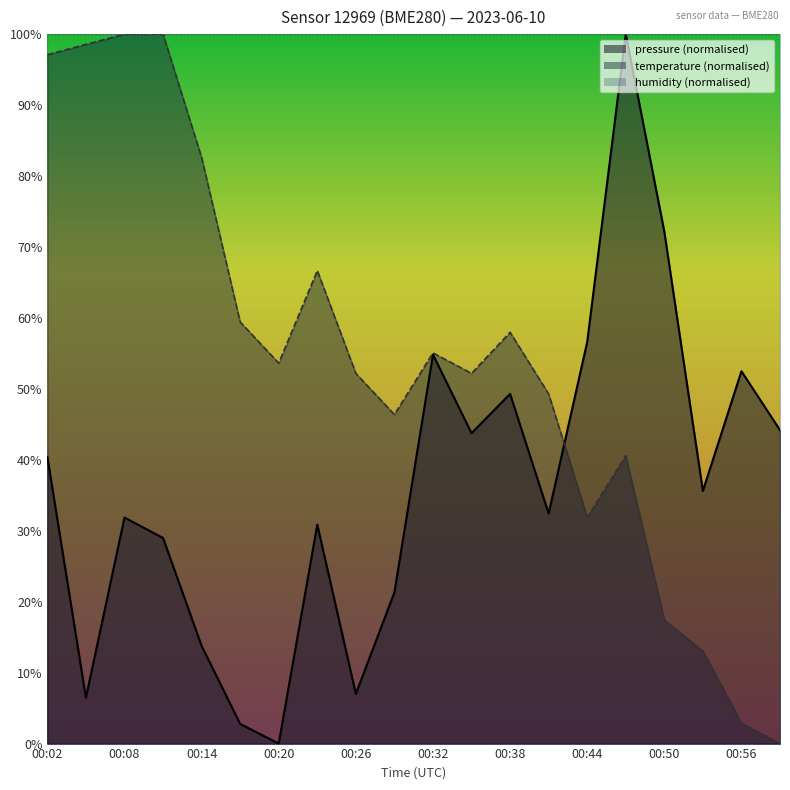

True or false: temperature and pressure cross at least once.

True